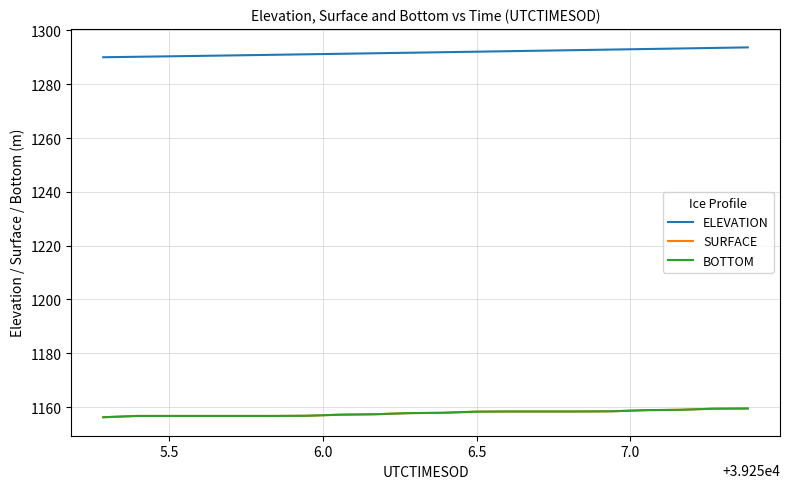

Does the chart display data point markers on the line(s)?

No